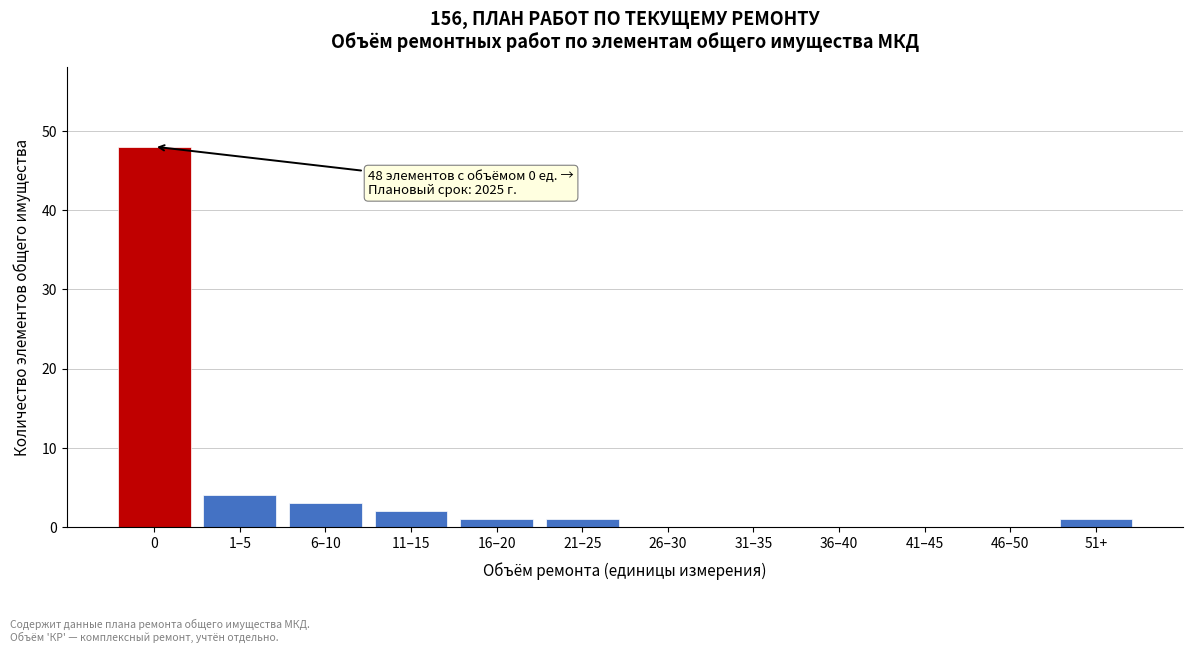

Reading left to right, extract all data points from this chart.

0=48	1–5=4	6–10=3	11–15=2	16–20=1	21–25=1	26–30=0	31–35=0	36–40=0	41–45=0	46–50=0	51+=1